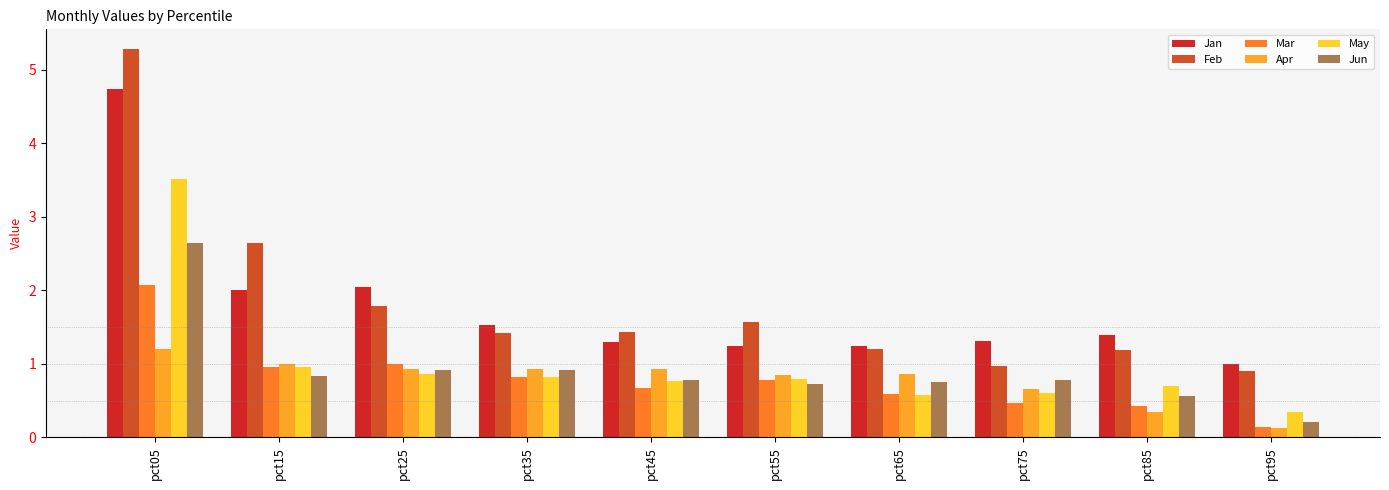

List the series in order of their peak value, highest first.

Feb, Jan, May, Jun, Mar, Apr